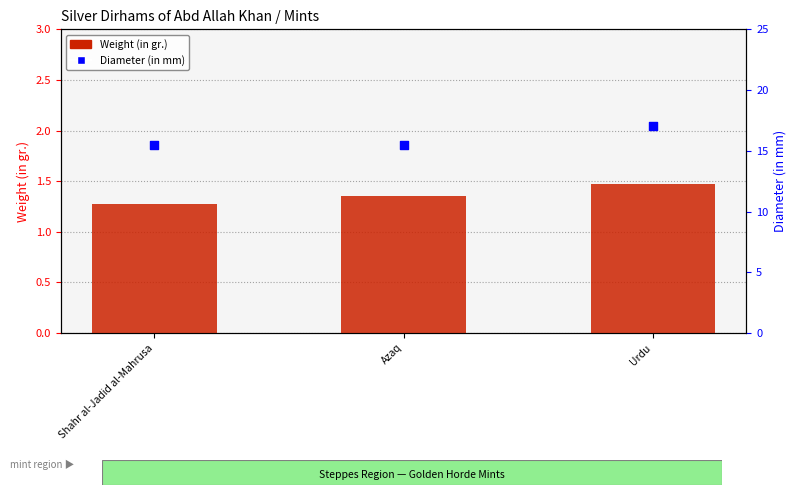

Which series has the largest total across all categories?

Diameter (in mm)